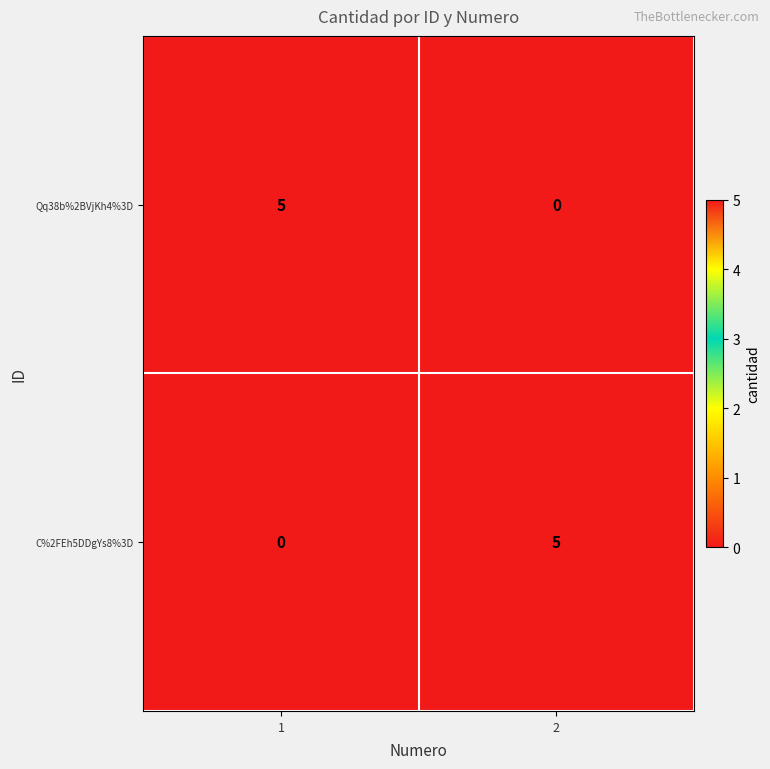

Reading left to right, transcribe all the data shown in this chart.

Qq38b%2BVjKh4%3D: 1=5	2=0
C%2FEh5DDgYs8%3D: 1=0	2=5